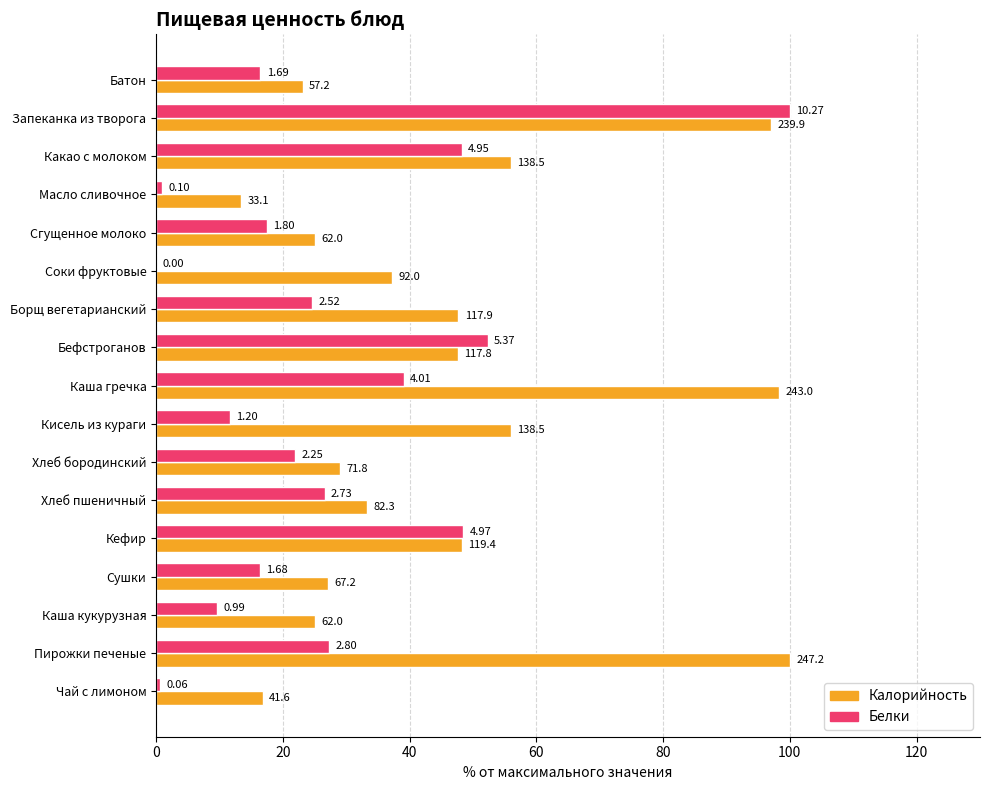

Which series has the largest range (max minus min)?

Белки